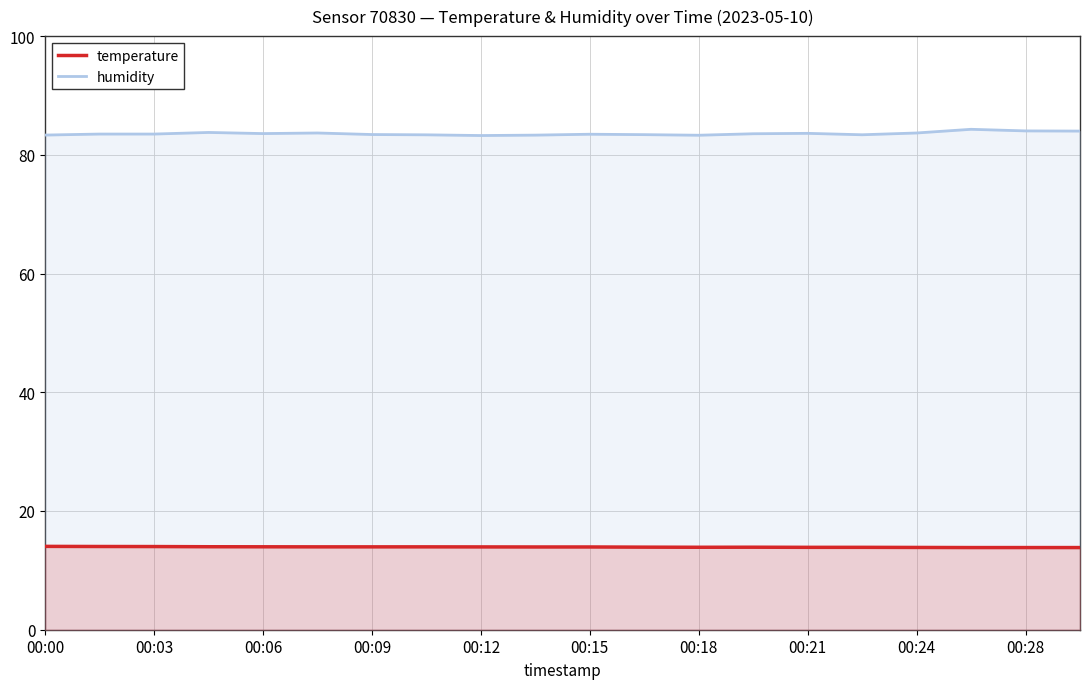

What is the average value of the humidity series?

83.6